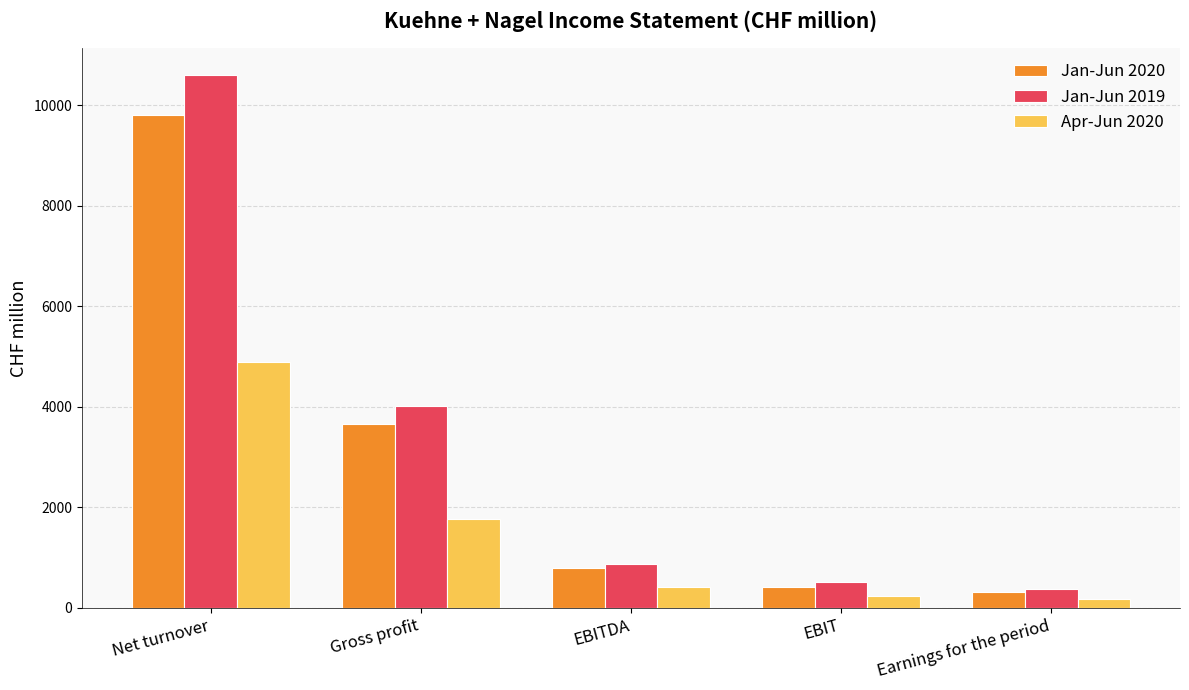

What position from the right is EBITDA?

3